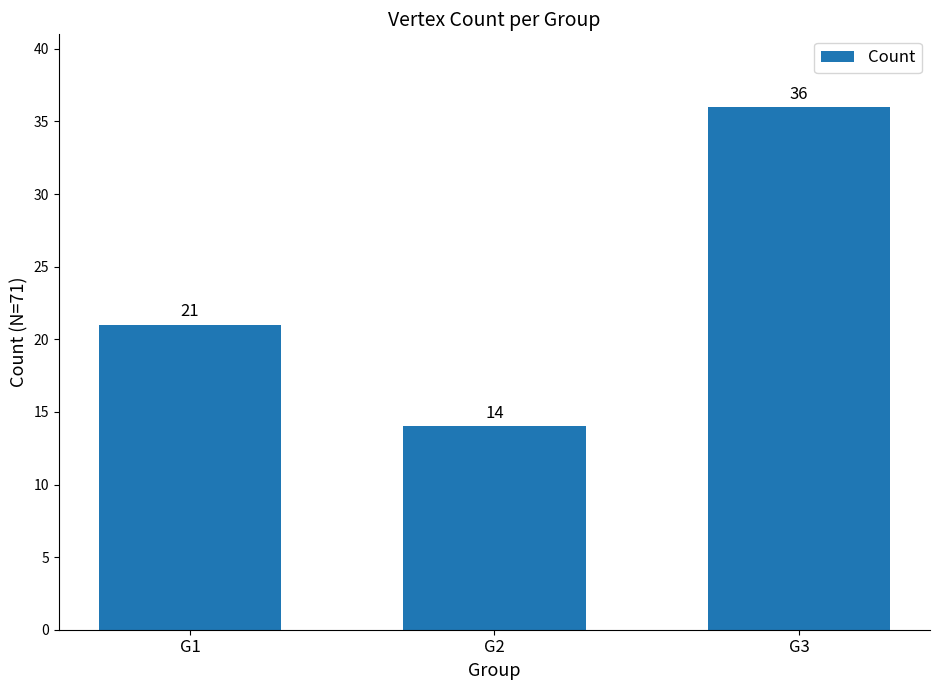

What is the smallest value displayed?

14